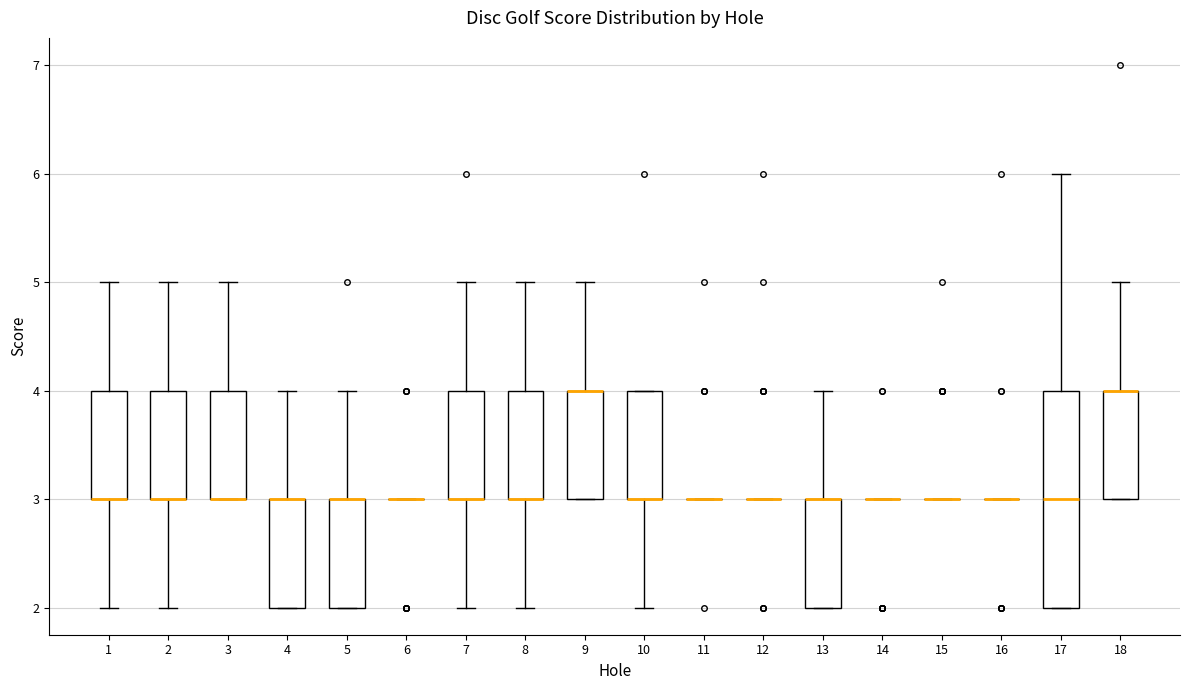

Reading left to right, transcribe this box plot: for each box, give where its median line is, the range the box spans, and where its two whiskers end, as read against the y-axis. The values are not printed on the chart, so give them approximately, as read against the axis.

1: median 3 (drawn on the box's lower edge), box 3 to 4, whiskers 2 to 5
2: median 3 (drawn on the box's lower edge), box 3 to 4, whiskers 2 to 5
3: median 3 (drawn on the box's lower edge), box 3 to 4, whiskers 3 to 5
4: median 3 (drawn on the box's upper edge), box 2 to 3, whiskers 2 to 4
5: median 3 (drawn on the box's upper edge), box 2 to 3, whiskers 2 to 4
6: box collapsed to a line at 3, whiskers 3 to 3
7: median 3 (drawn on the box's lower edge), box 3 to 4, whiskers 2 to 5
8: median 3 (drawn on the box's lower edge), box 3 to 4, whiskers 2 to 5
9: median 4 (drawn on the box's upper edge), box 3 to 4, whiskers 3 to 5
10: median 3 (drawn on the box's lower edge), box 3 to 4, whiskers 2 to 4
11: box collapsed to a line at 3, whiskers 3 to 3
12: box collapsed to a line at 3, whiskers 3 to 3
13: median 3 (drawn on the box's upper edge), box 2 to 3, whiskers 2 to 4
14: box collapsed to a line at 3, whiskers 3 to 3
15: box collapsed to a line at 3, whiskers 3 to 3
16: box collapsed to a line at 3, whiskers 3 to 3
17: median 3, box 2 to 4, whiskers 2 to 6
18: median 4 (drawn on the box's upper edge), box 3 to 4, whiskers 3 to 5